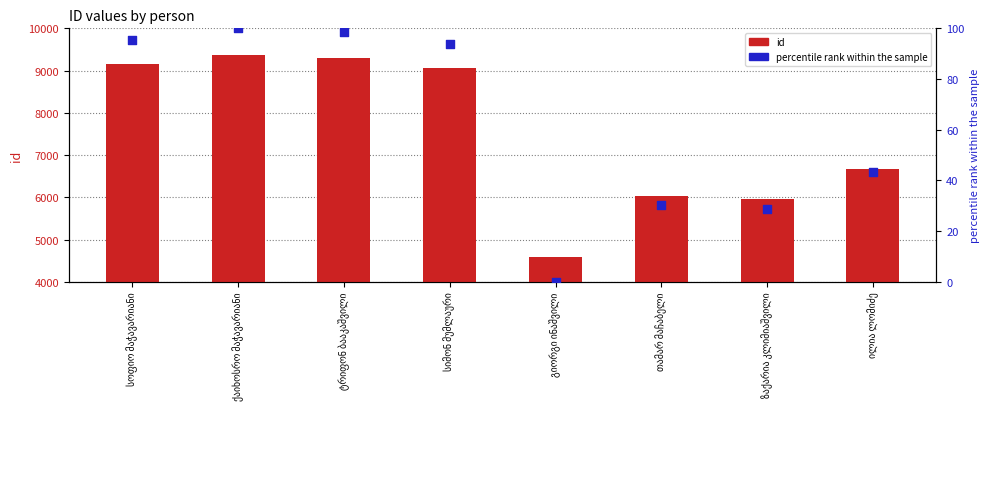

Which series has the largest total across all categories?

id